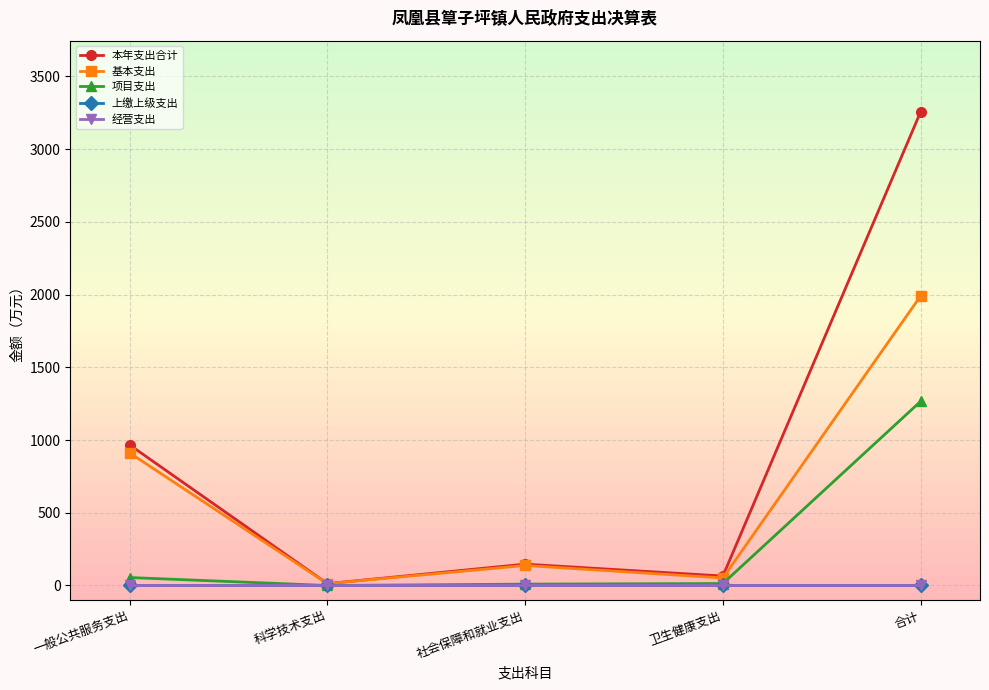

Between 一般公共服务支出 and 社会保障和就业支出, which series saw the biggest shift?

本年支出合计